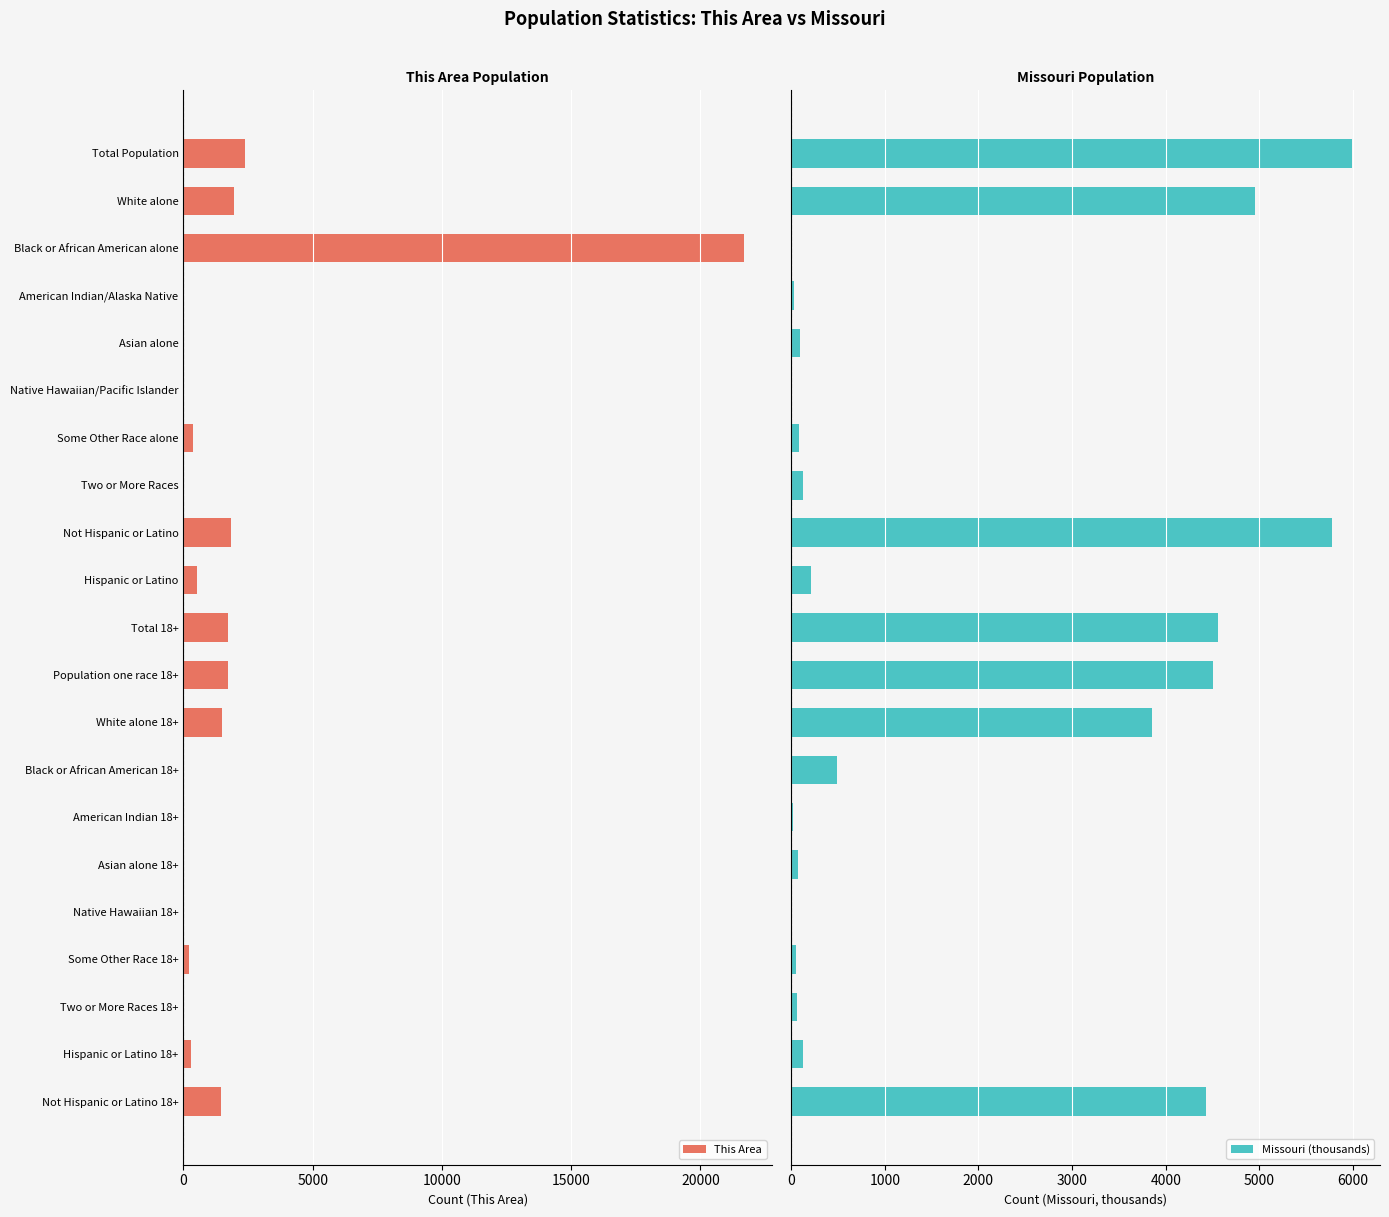

What is the sum of all This Area values?

35740